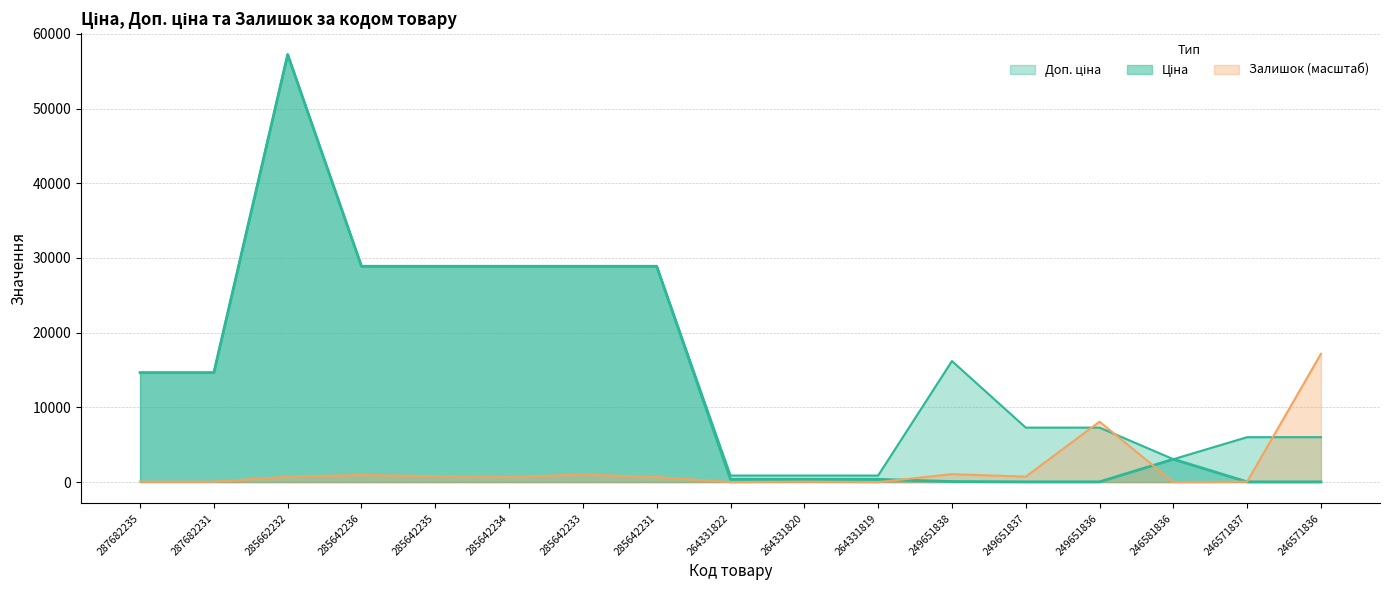

Which series has the largest total across all categories?

Доп. ціна